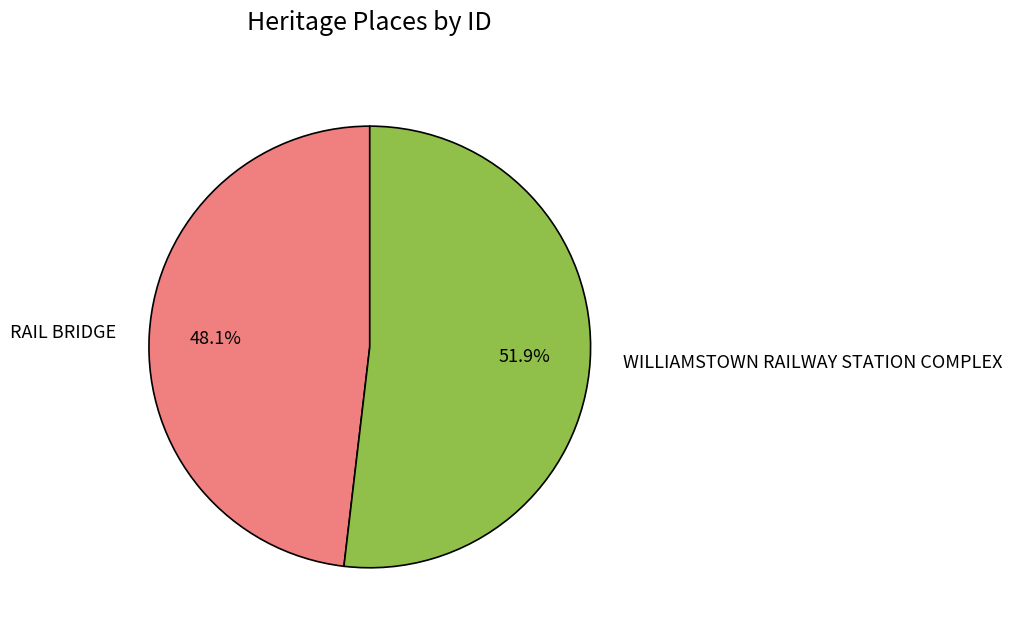

Count the number of slices in the pie.

2